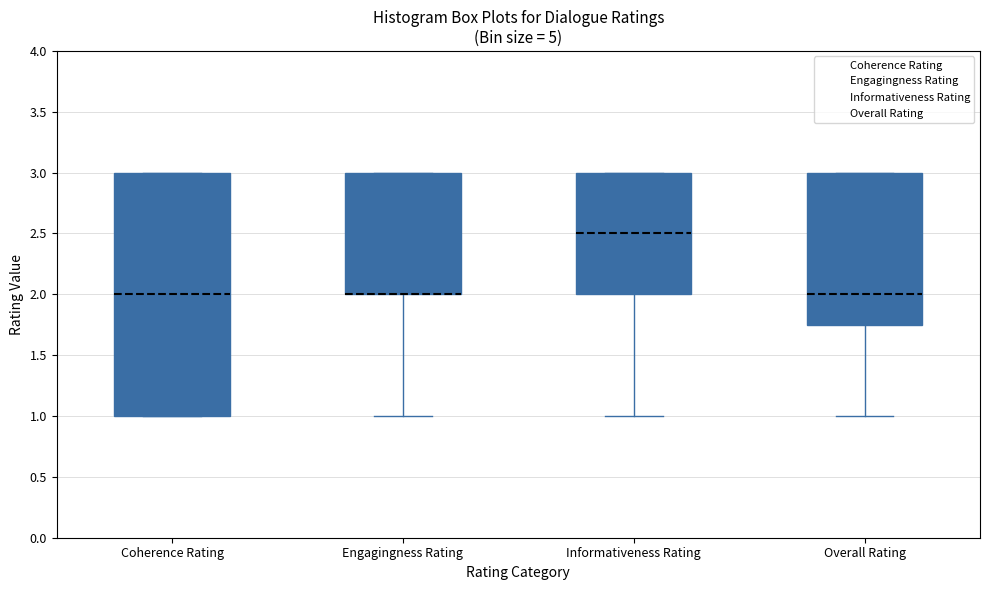

Reading left to right, transcribe this box plot: for each box, give where its median line is, the range the box spans, and where its two whiskers end, as read against the y-axis. The values are not printed on the chart, so give them approximately, as read against the axis.

Coherence Rating: median 2.00, box 1.00 to 3.00, whiskers 1.00 to 3.00
Engagingness Rating: median 2.00 (drawn on the box's lower edge), box 2.00 to 3.00, whiskers 1.00 to 3.00
Informativeness Rating: median 2.50, box 2.00 to 3.00, whiskers 1.00 to 3.00
Overall Rating: median 2.00, box 1.75 to 3.00, whiskers 1.00 to 3.00